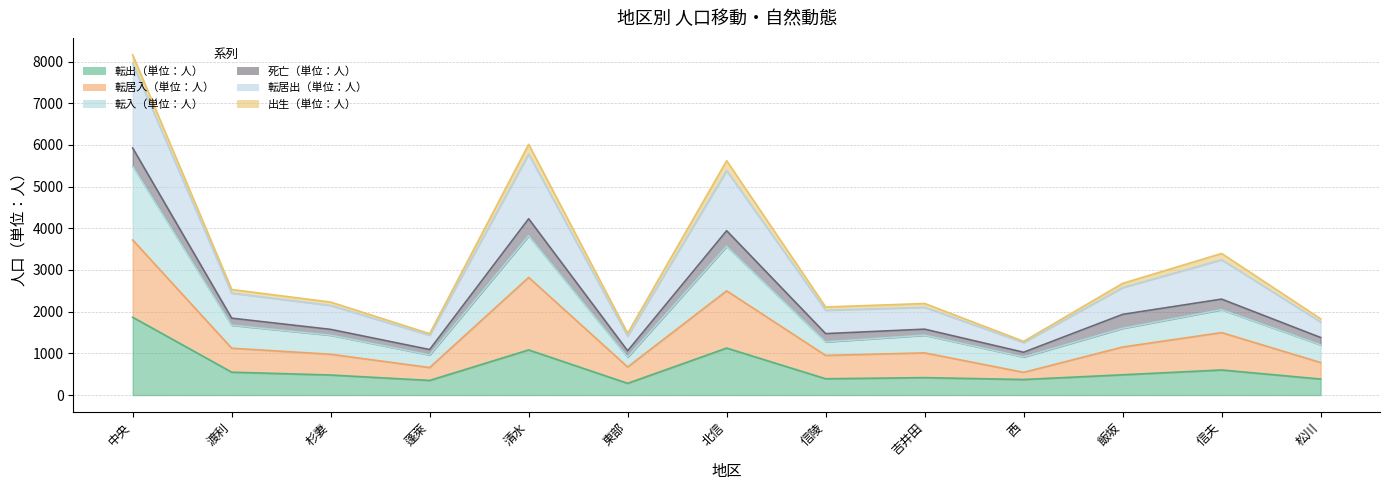

What is the label of the 2nd point from the left?

渡利